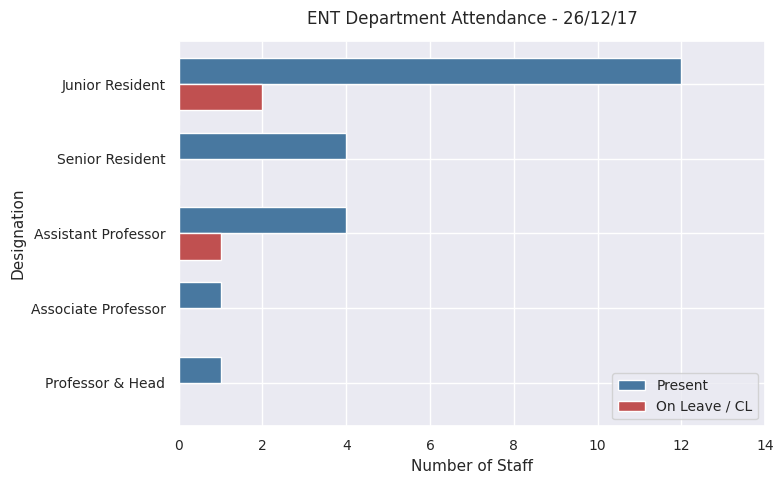

The Present series shows 4 at Junior Resident. True or false?

False